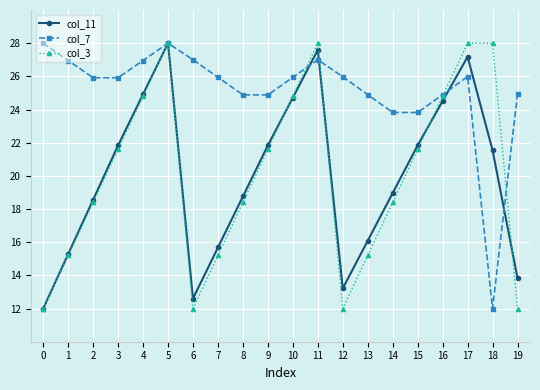

The col_3 series shows 28.0 at 18. True or false?

True